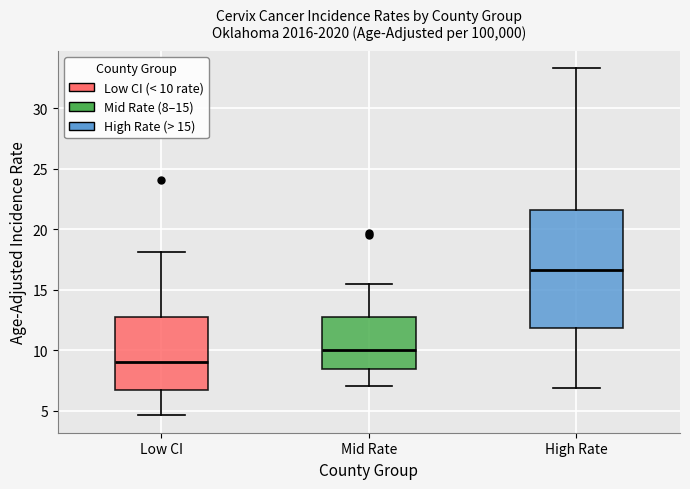

Where is the upper edge of the box for Mid Rate on the y-axis? The values are not printed on the chart, so give them approximately, as read against the axis.

13.0